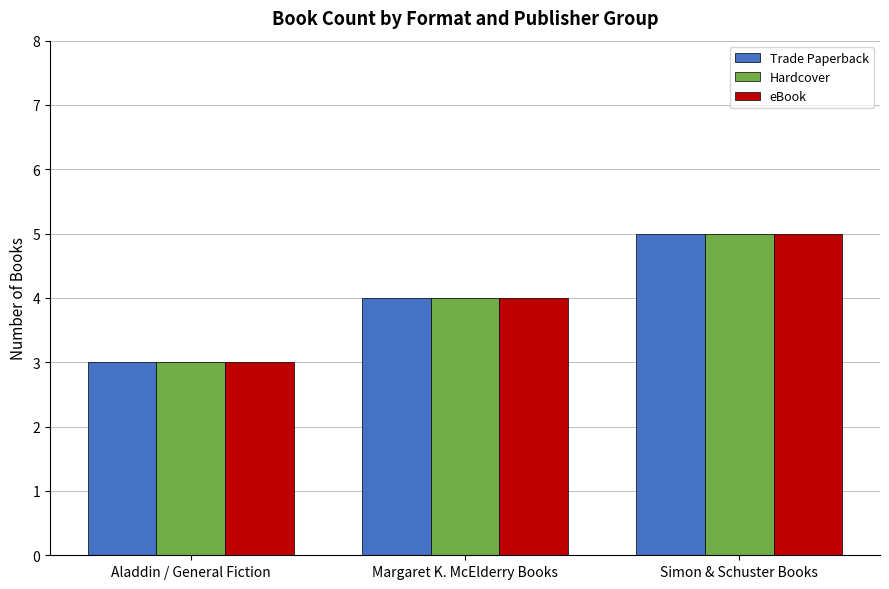

Reading right to left, what are all the values shown in this chart?

Trade Paperback: Simon & Schuster Books=5	Margaret K. McElderry Books=4	Aladdin / General Fiction=3
Hardcover: Simon & Schuster Books=5	Margaret K. McElderry Books=4	Aladdin / General Fiction=3
eBook: Simon & Schuster Books=5	Margaret K. McElderry Books=4	Aladdin / General Fiction=3